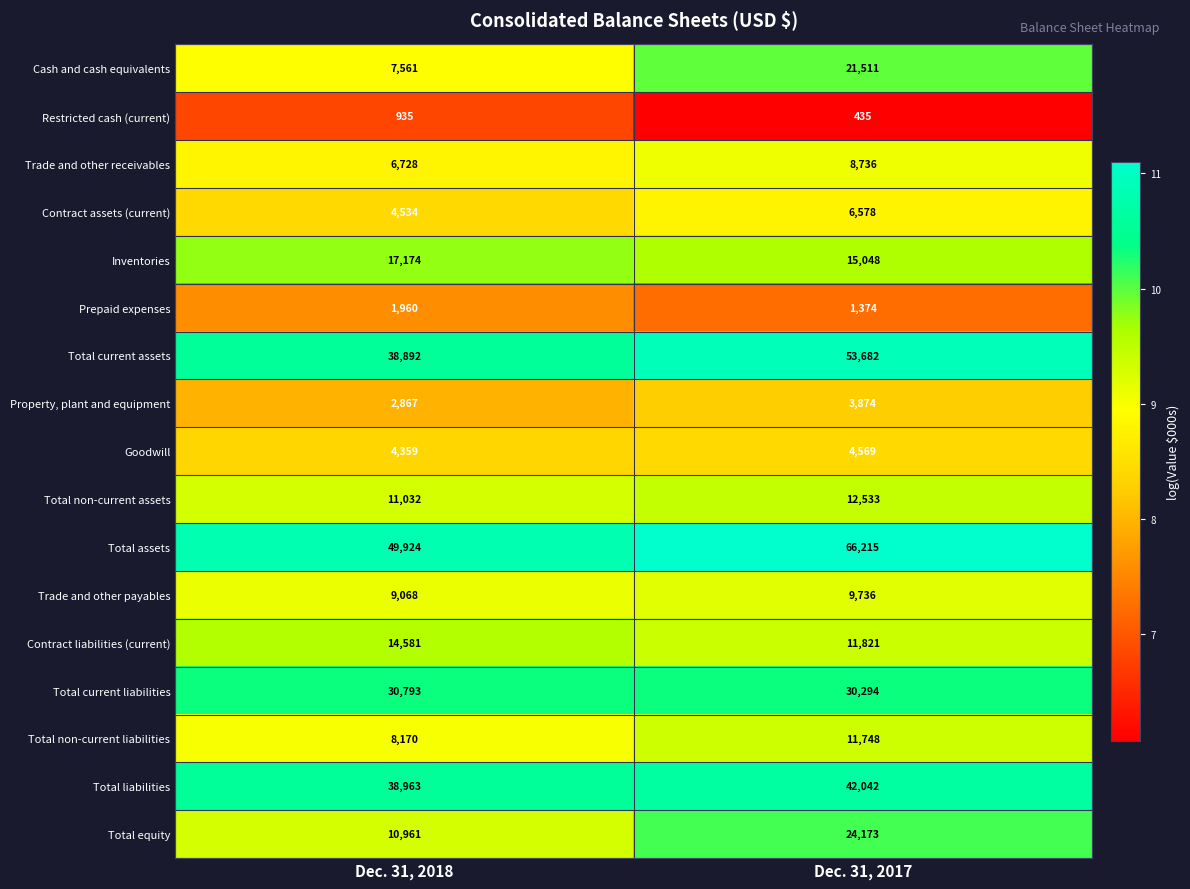

How many distinct data groups are displayed?

17